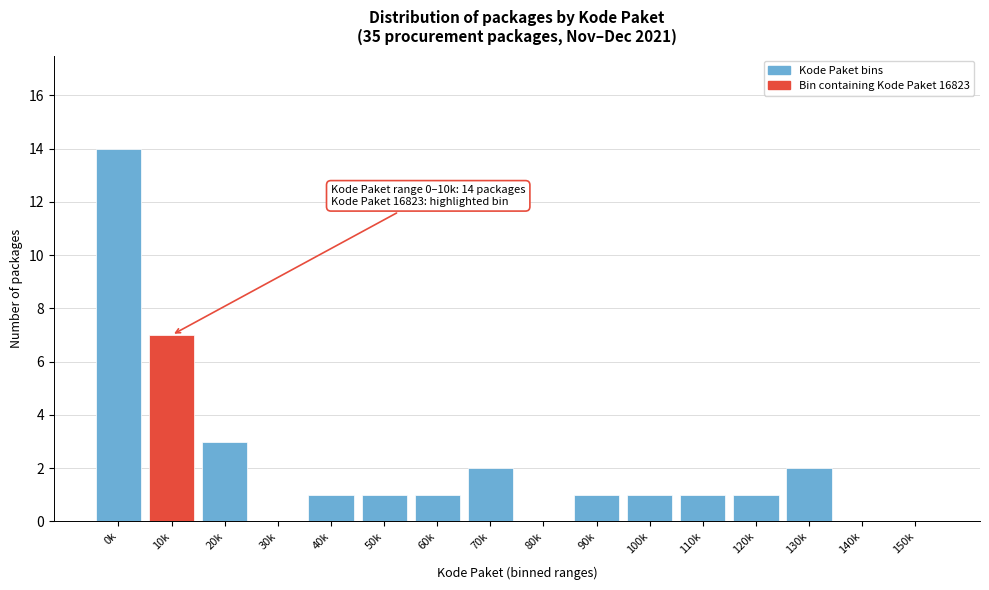

Reading left to right, what are all the values shown in this chart?

0k=14	10k=7	20k=3	30k=0	40k=1	50k=1	60k=1	70k=2	80k=0	90k=1	100k=1	110k=1	120k=1	130k=2	140k=0	150k=0